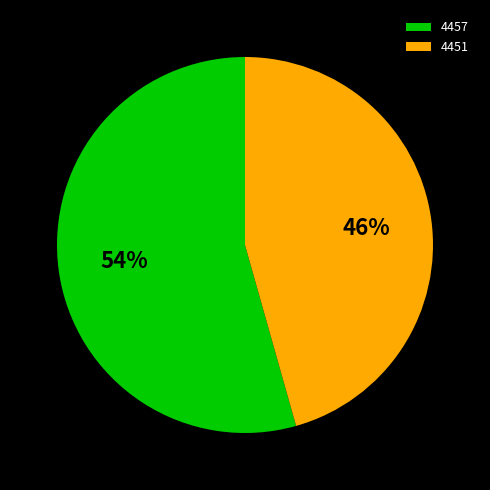

Combined, do 4451 and 4457 account for over 50%?

Yes